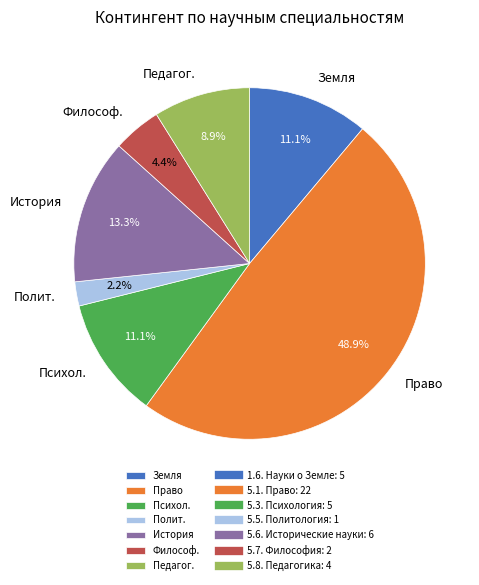

Approximately how many times larger is the value at История compared to Педагог.?

1.5